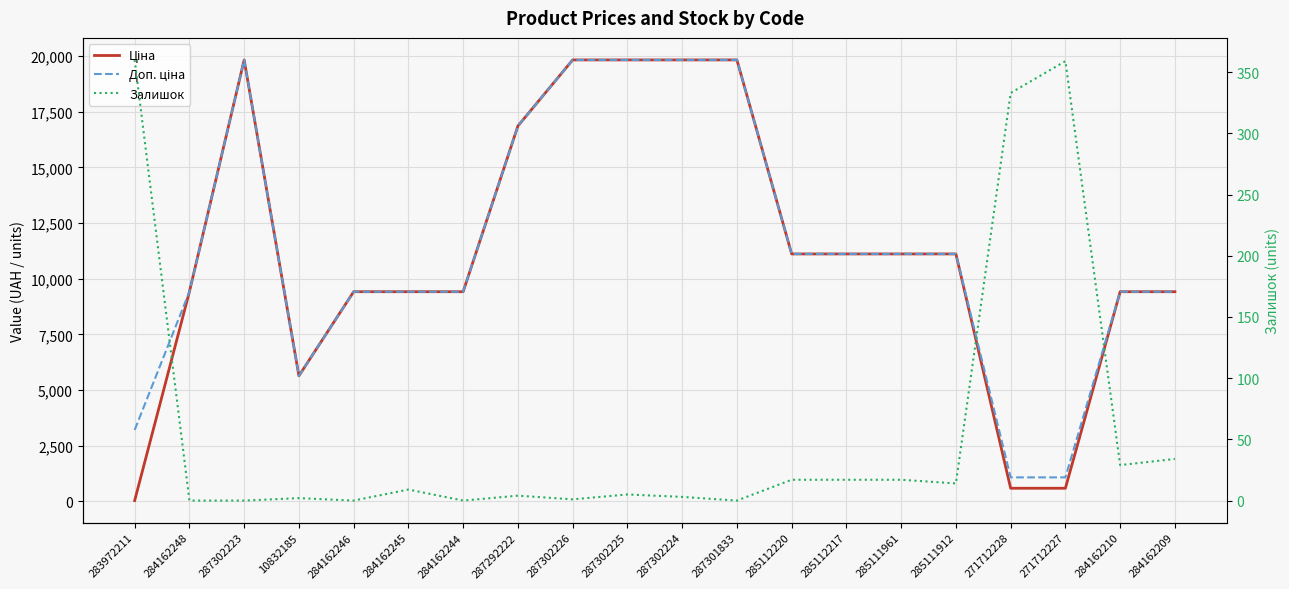

Count the number of data series in this chart.

3